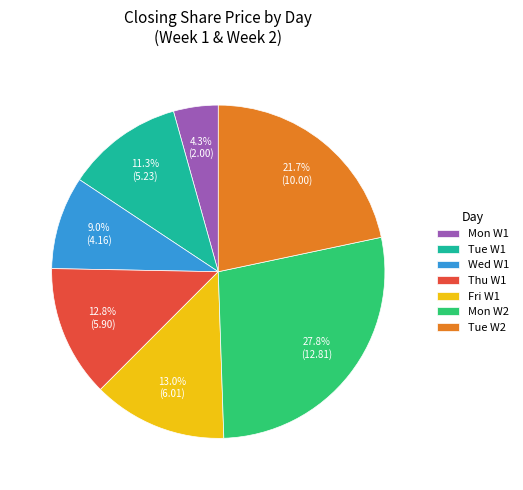

Combined, do Fri W1 and Tue W1 account for over 50%?

No